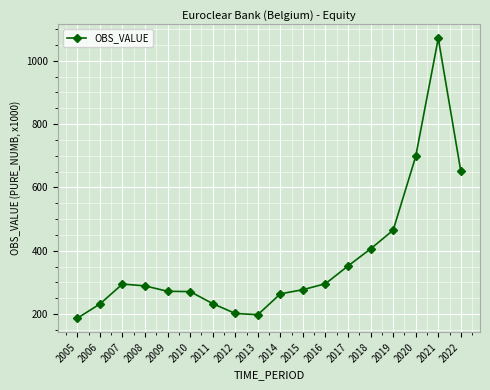

The chart shows a value of 295 at 2007. True or false?

True